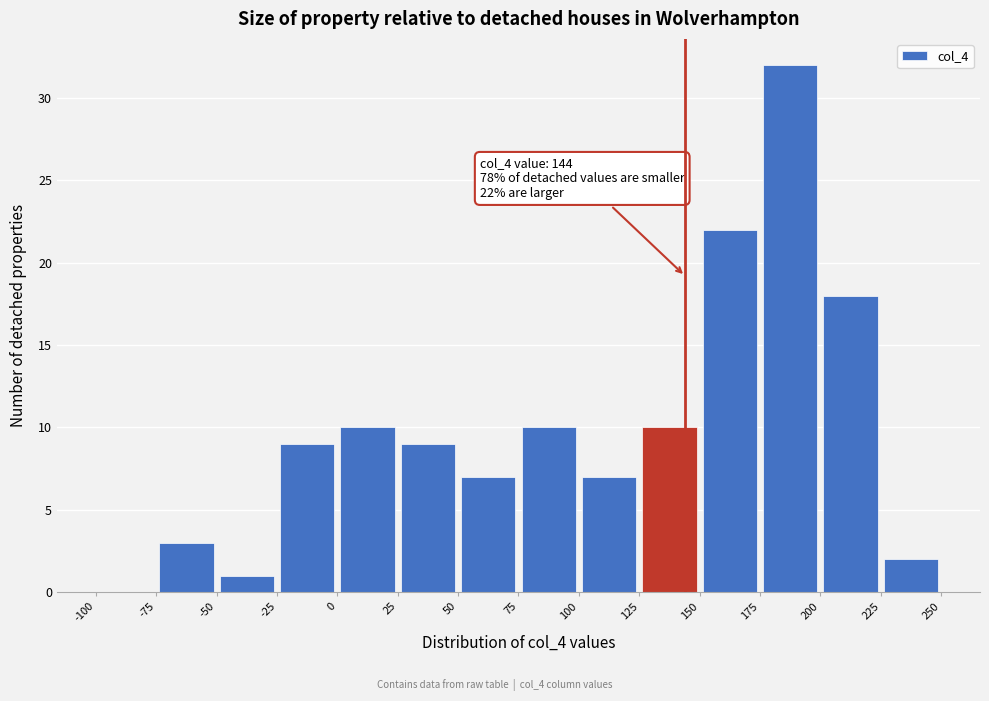

Which range on the x-axis has the tallest bar?

175 to 200